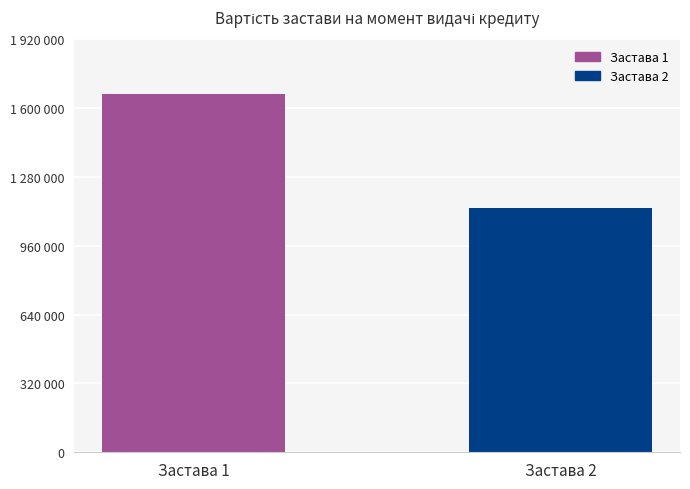

How many values are between 1135687 and 1665282?

2